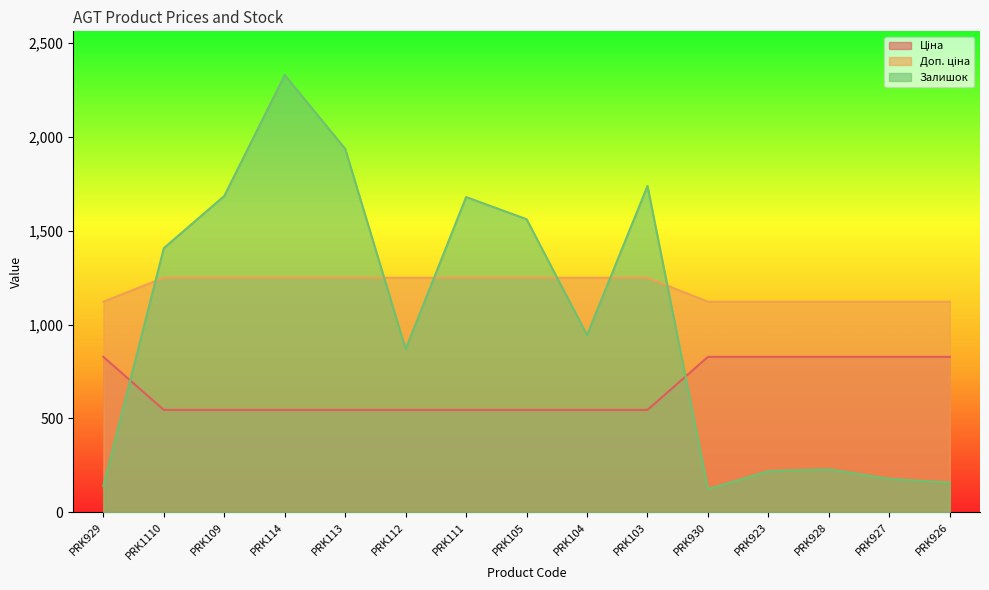

Where is Доп. ціна nearest to the value 686?

PRK1110